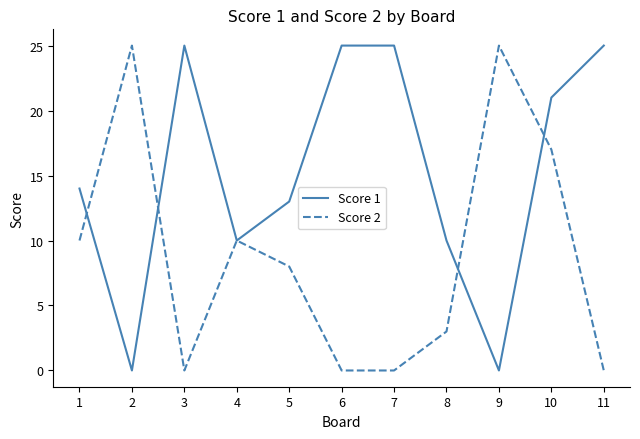

Where is the first local minimum for Score 1?

2